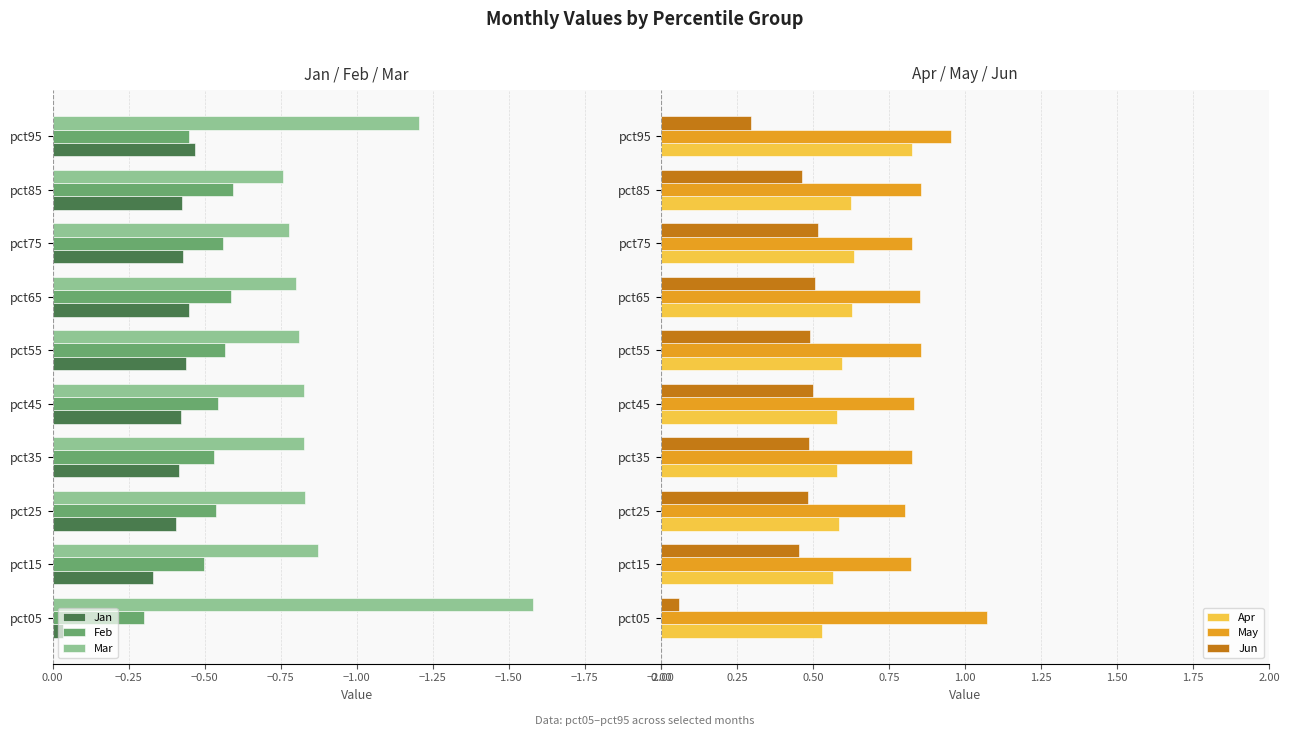

The value of Apr at pct35 is 0.4. True or false?

False